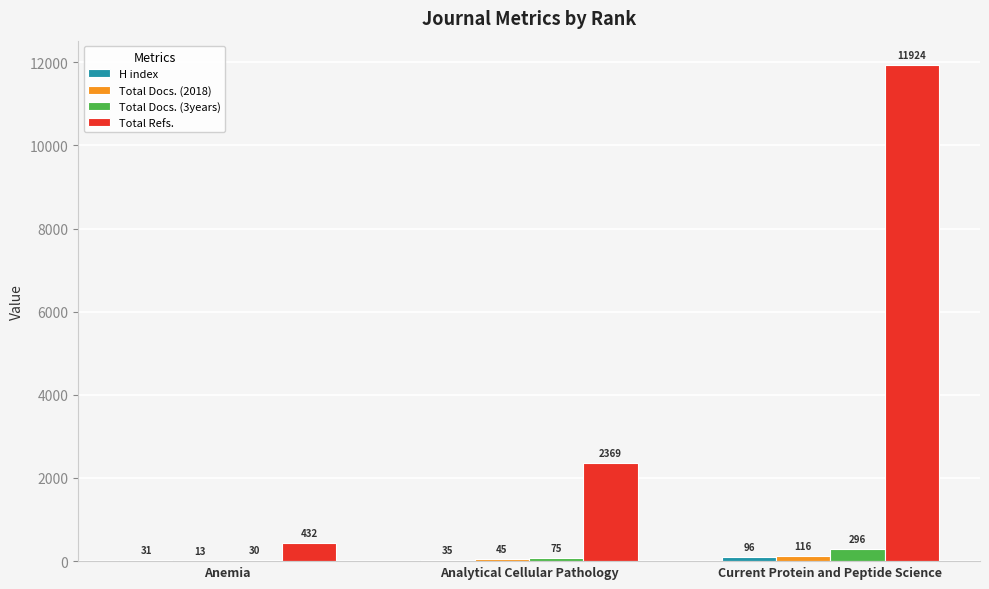

Which series changed the most between Anemia and Current Protein and Peptide Science?

Total Refs.